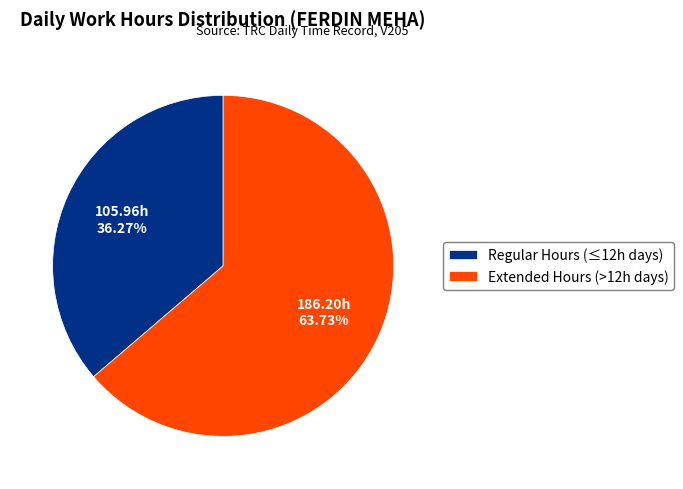

Combined, do Extended Hours (>12h days) and Regular Hours (≤12h days) account for over 50%?

Yes